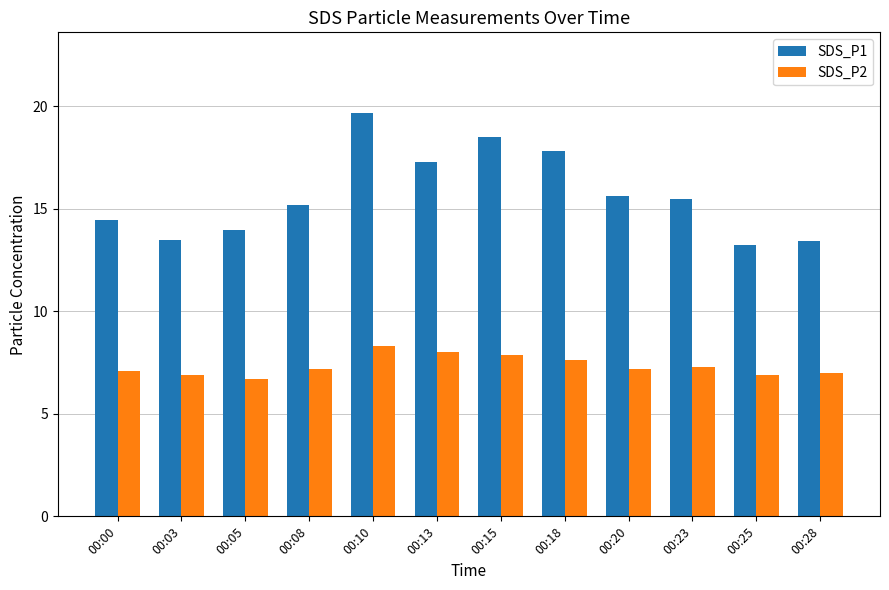

The value of SDS_P1 at 00:23 is 15.5. True or false?

True